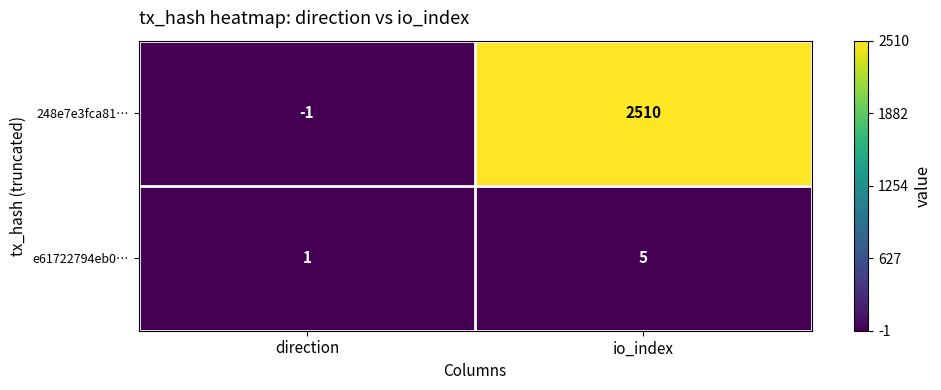

At which category does the chart reach its minimum across all series?

direction